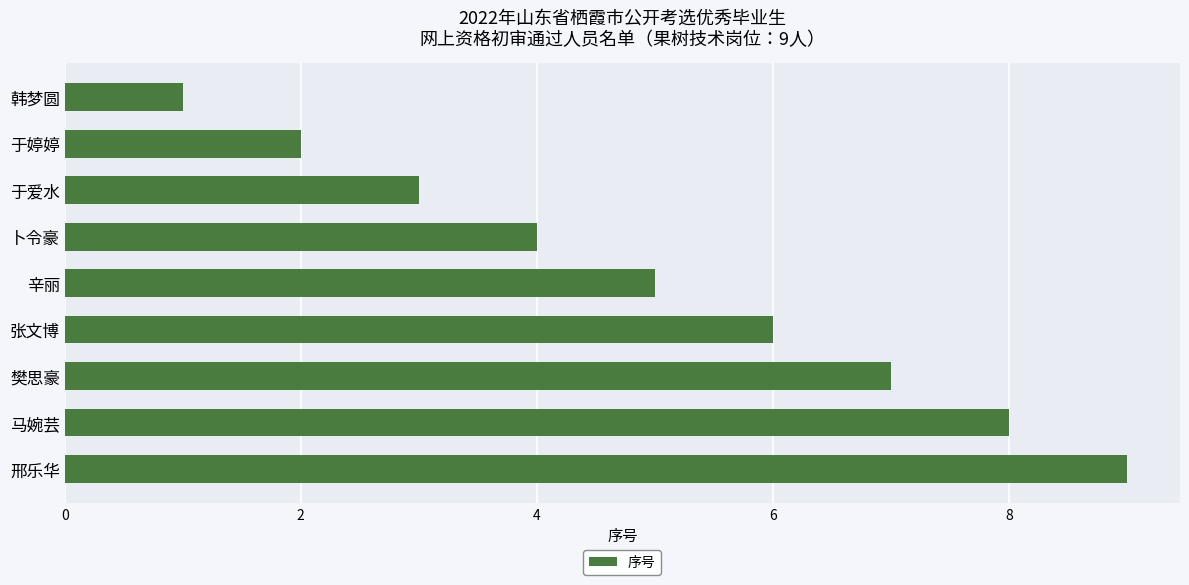

What is the label of the 4th bar from the bottom?

张文博